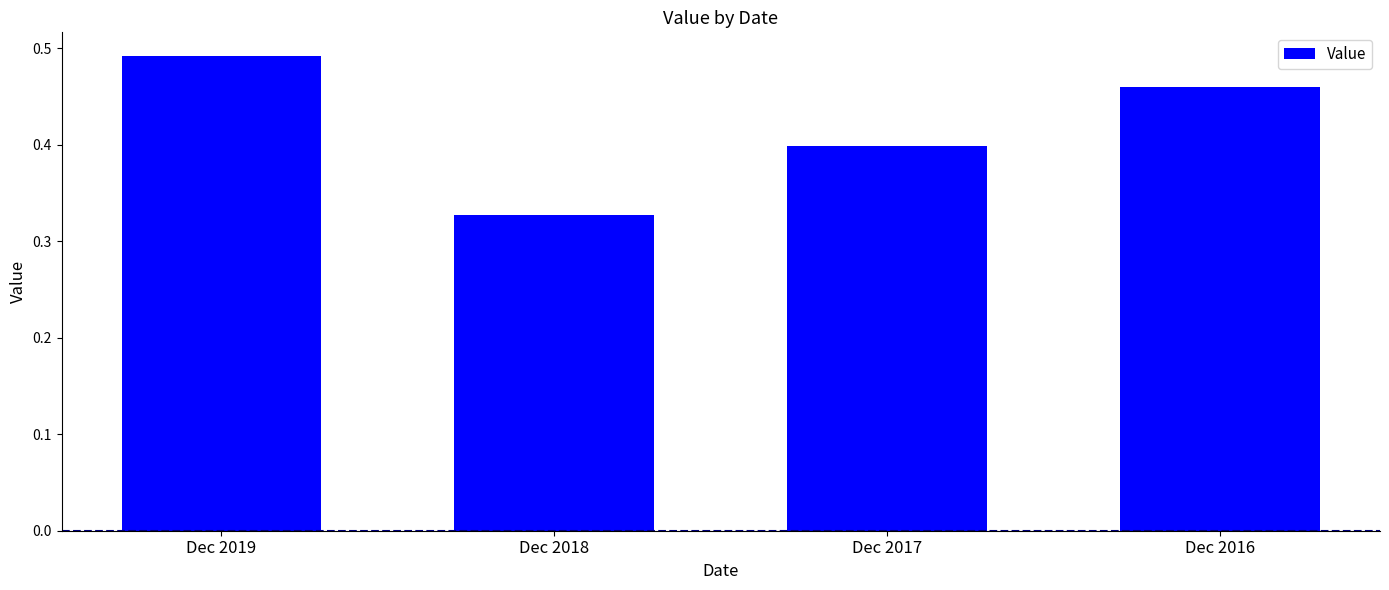

Between Dec 2018 and Dec 2016, which is larger?

Dec 2016